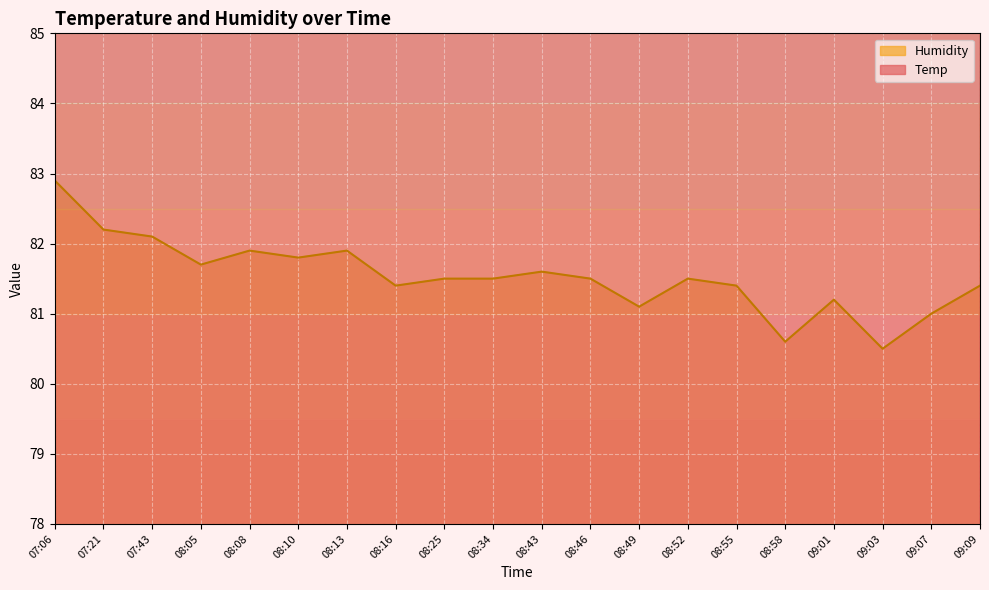

Where is the first local maximum for Humidity?

08:08